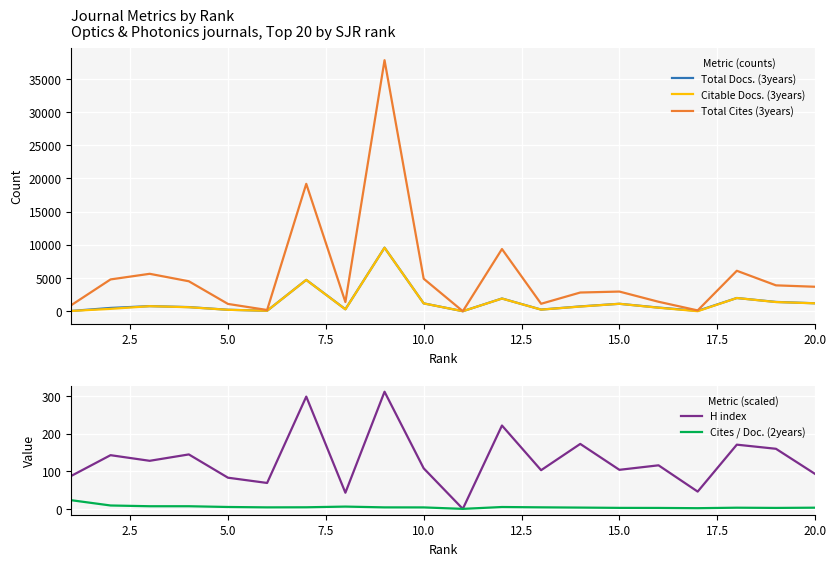

What are all the series names shown in the legend?

Total Docs. (3years), Citable Docs. (3years), Total Cites (3years), H index, Cites / Doc. (2years)